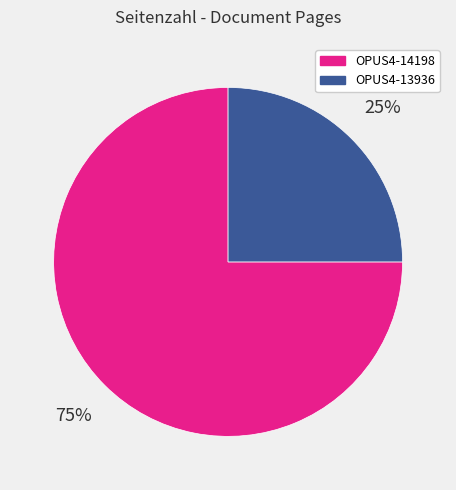

True or false: OPUS4-14198 accounts for 86% of the total.

False